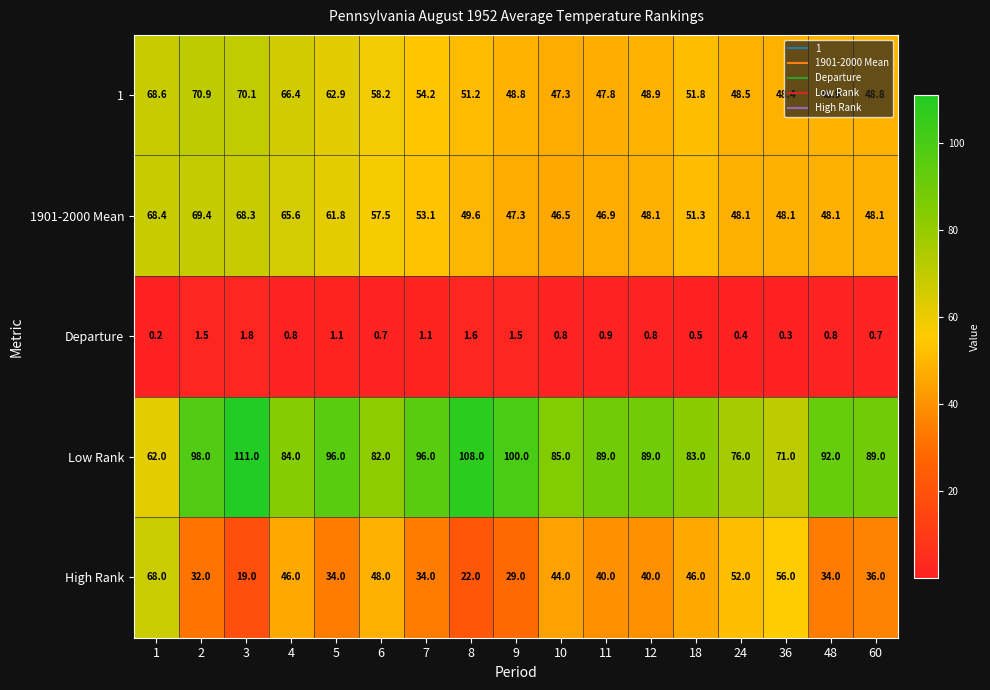

What is the difference between the highest and lowest values at 12?

88.2